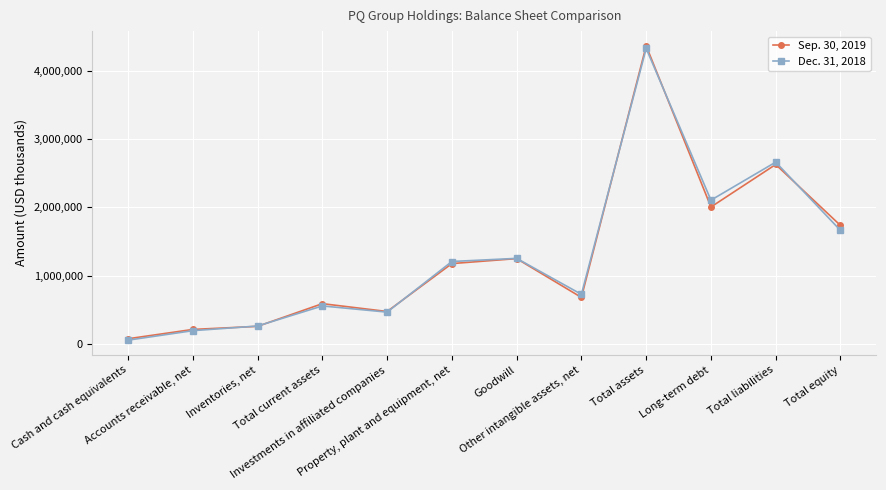

What is the difference between the maximum and minimum values in the Dec. 31, 2018 series?

4269571